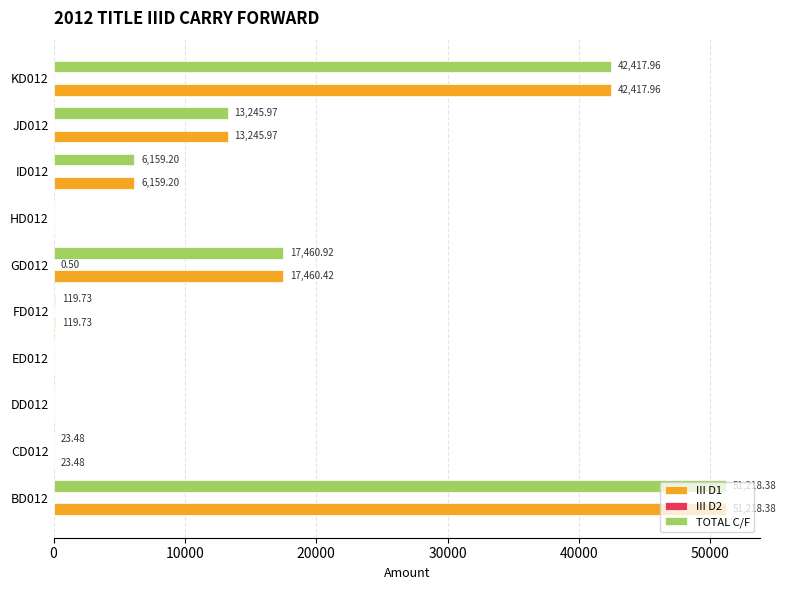

At which category is the sum across all series the highest?

BD012